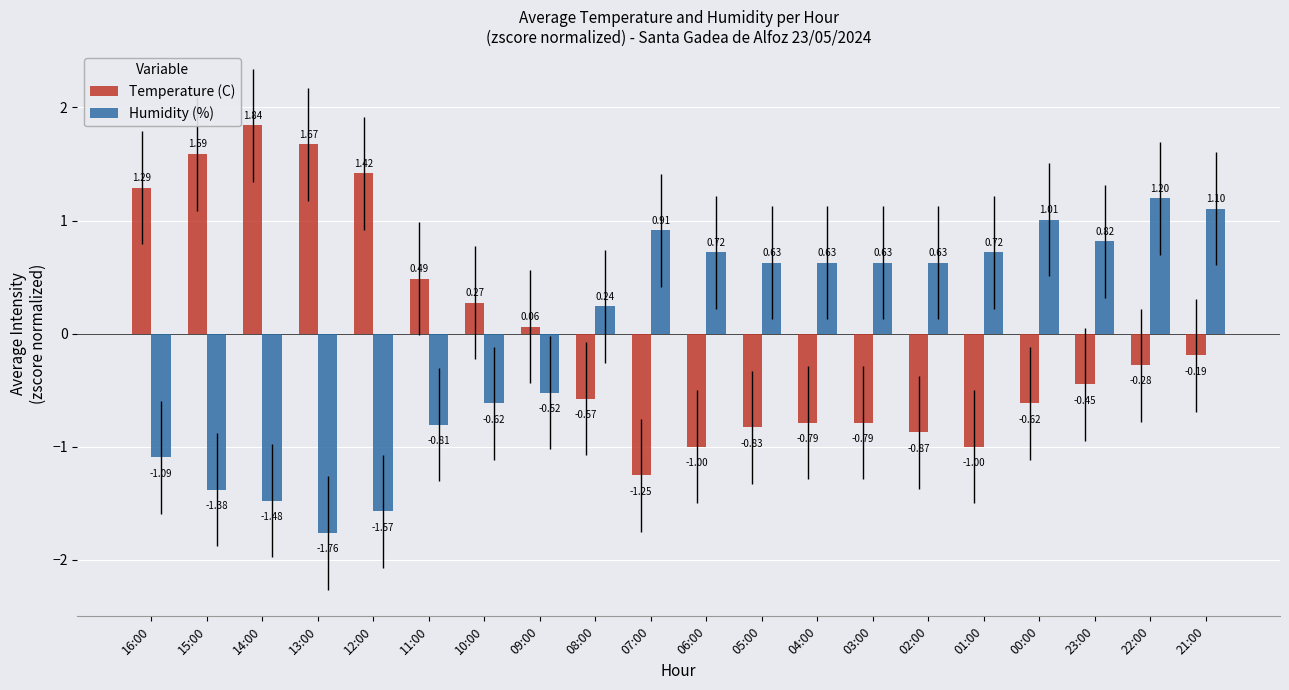

Rank the series by their maximum value, from highest to lowest.

Temperature (C), Humidity (%)